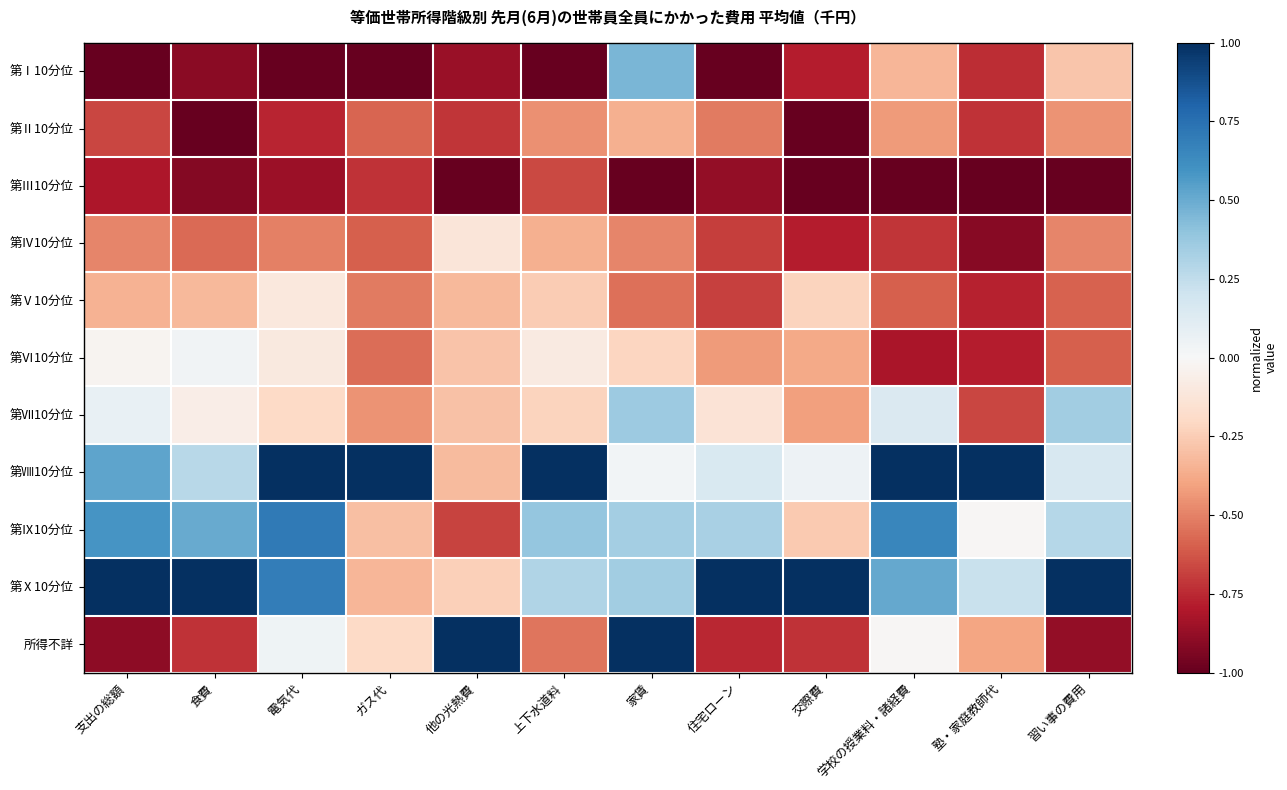

Between 食費 and 他の光熱費, which series saw the biggest shift?

所得不詳